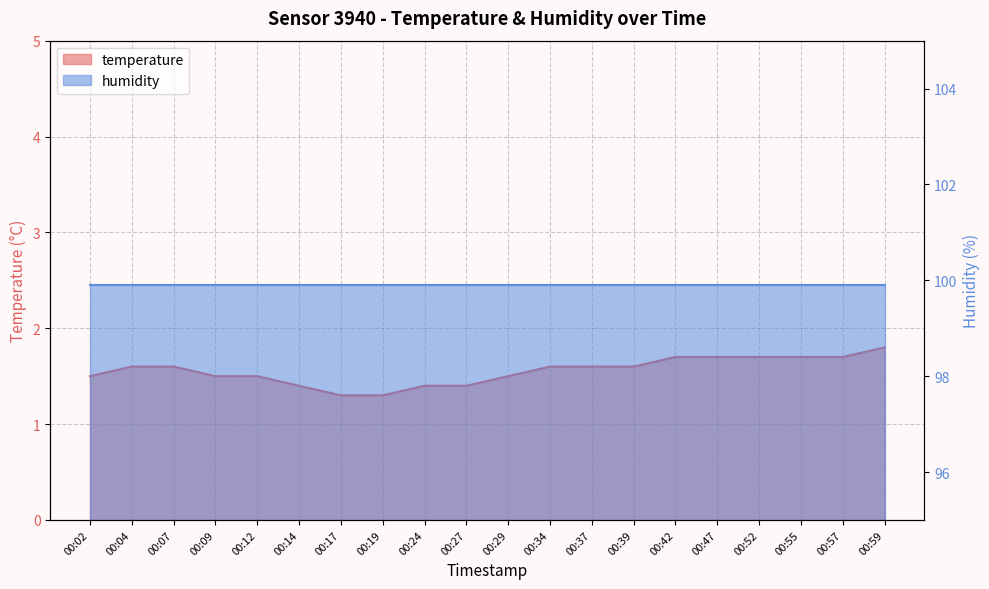

Rank the categories by value from lowest to highest.

00:17, 00:19, 00:14, 00:24, 00:27, 00:02, 00:09, 00:12, 00:29, 00:04, 00:07, 00:34, 00:37, 00:39, 00:42, 00:47, 00:52, 00:55, 00:57, 00:59